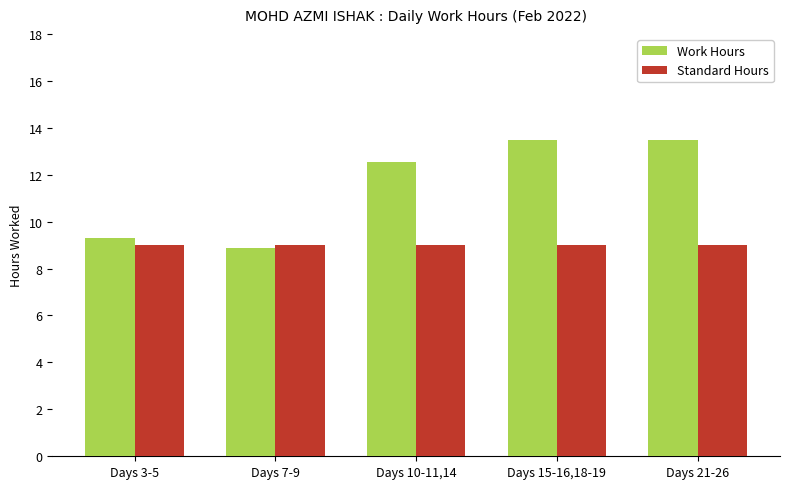

Which series has the largest range (max minus min)?

Work Hours